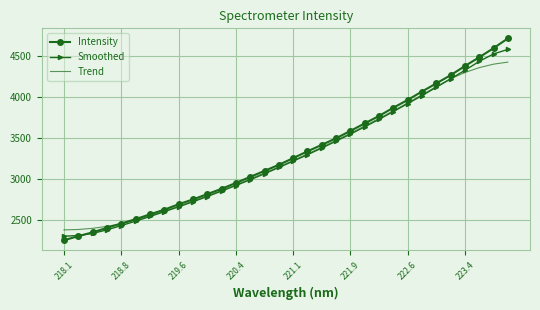

Rank the series by their maximum value, from lowest to highest.

Trend, Smoothed, Intensity